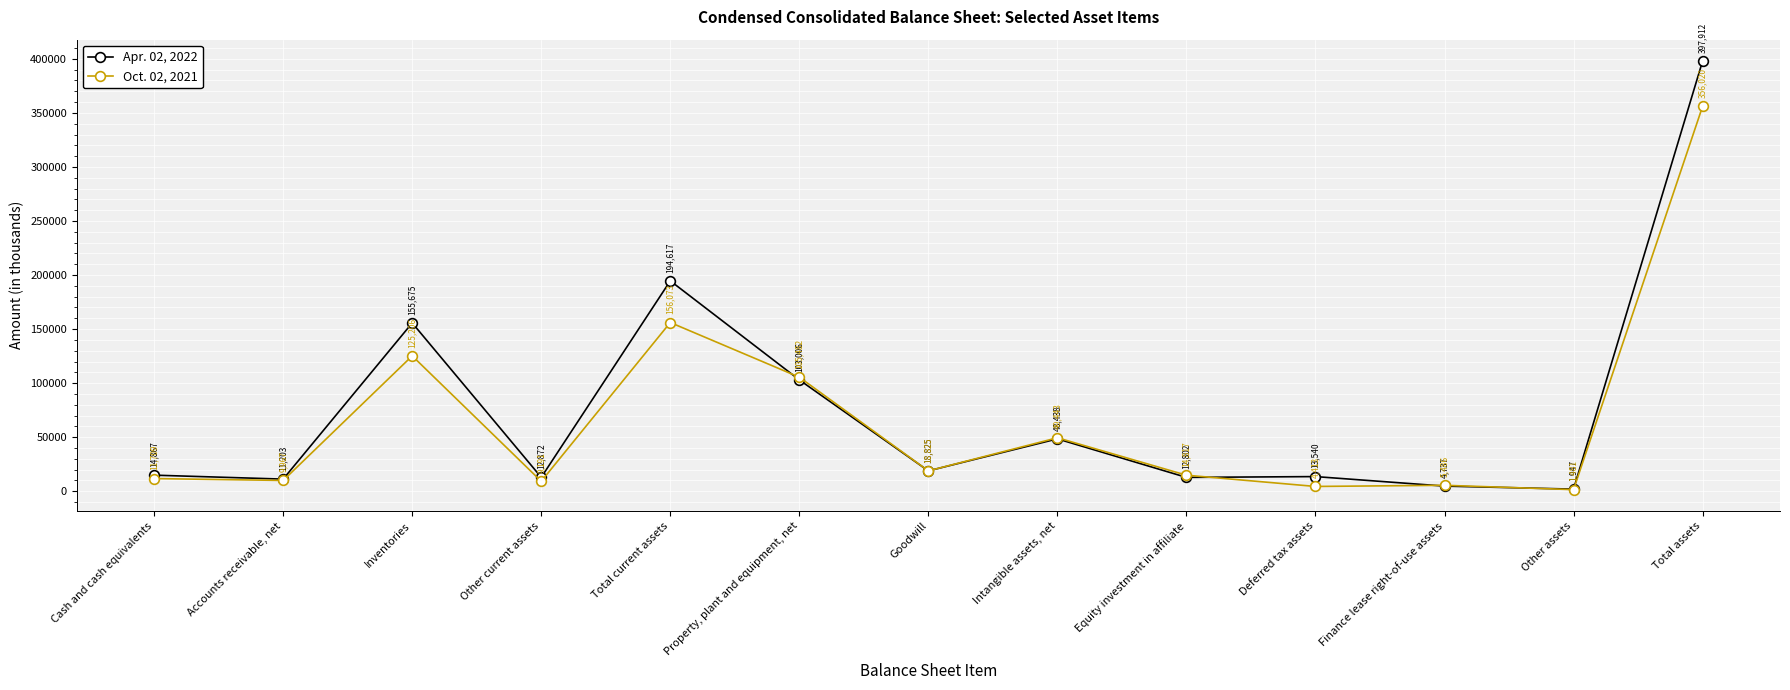

Which series changed the most between Inventories and Other current assets?

Apr. 02, 2022